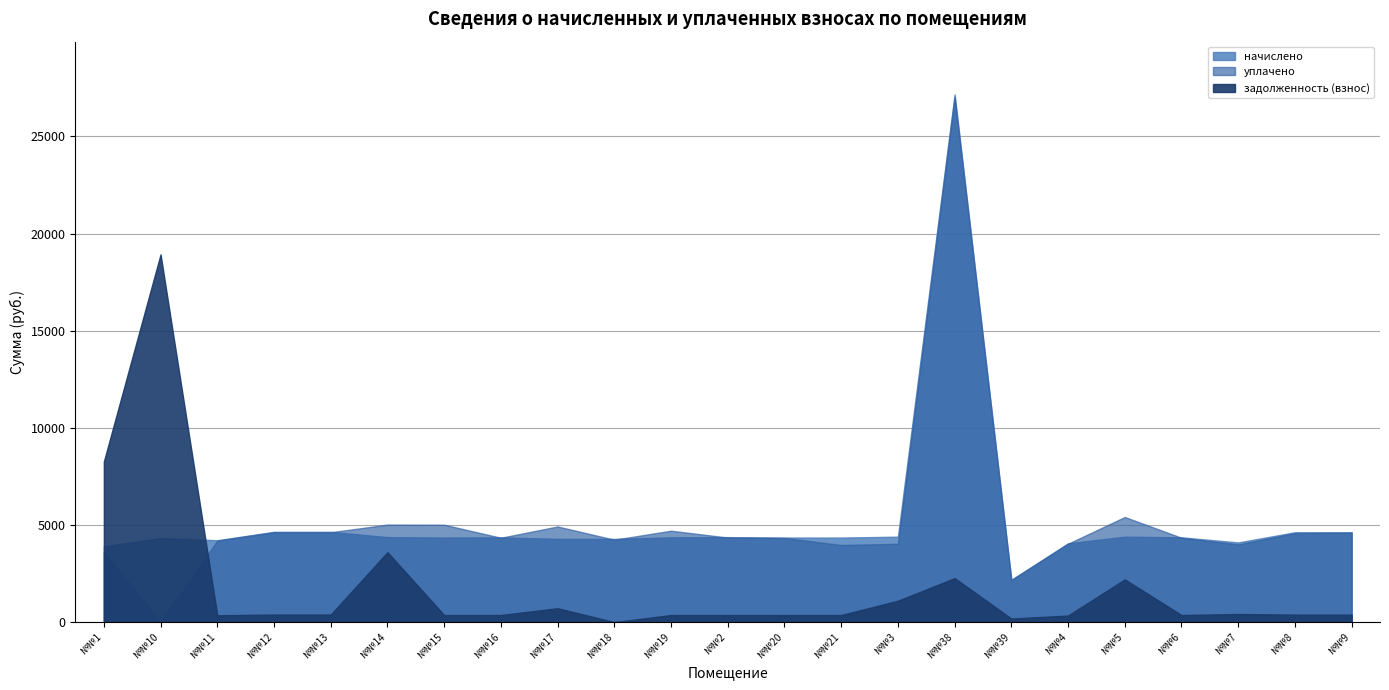

Which label corresponds to the largest value in the chart?

НЕЖИЛОЕ ПОМ.№38